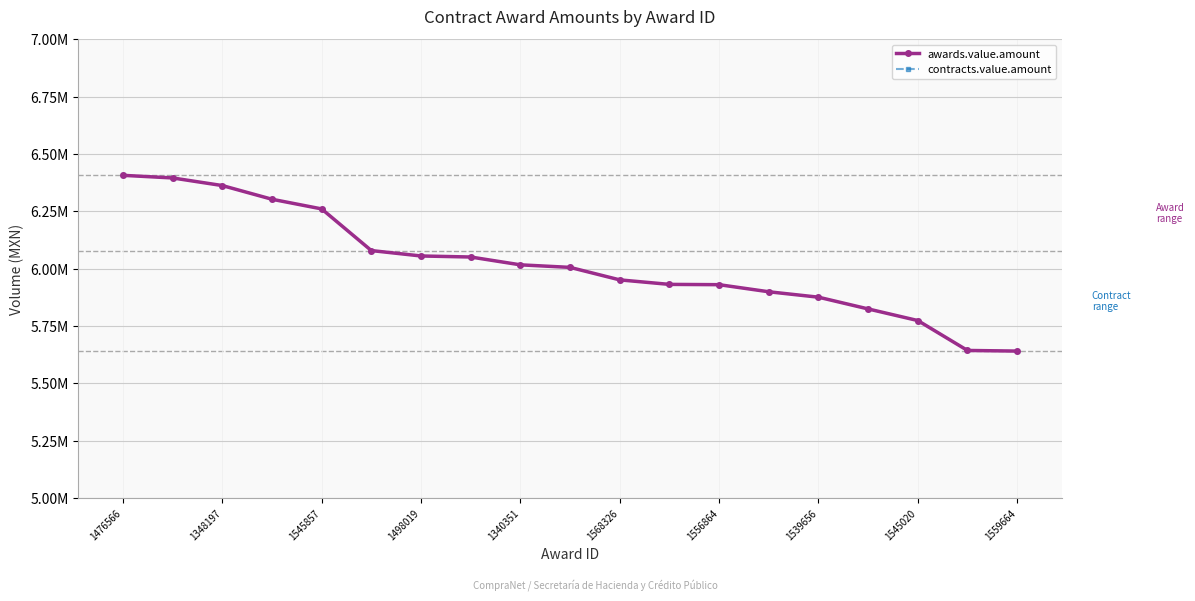

What is the greatest value displayed?

6406509.4